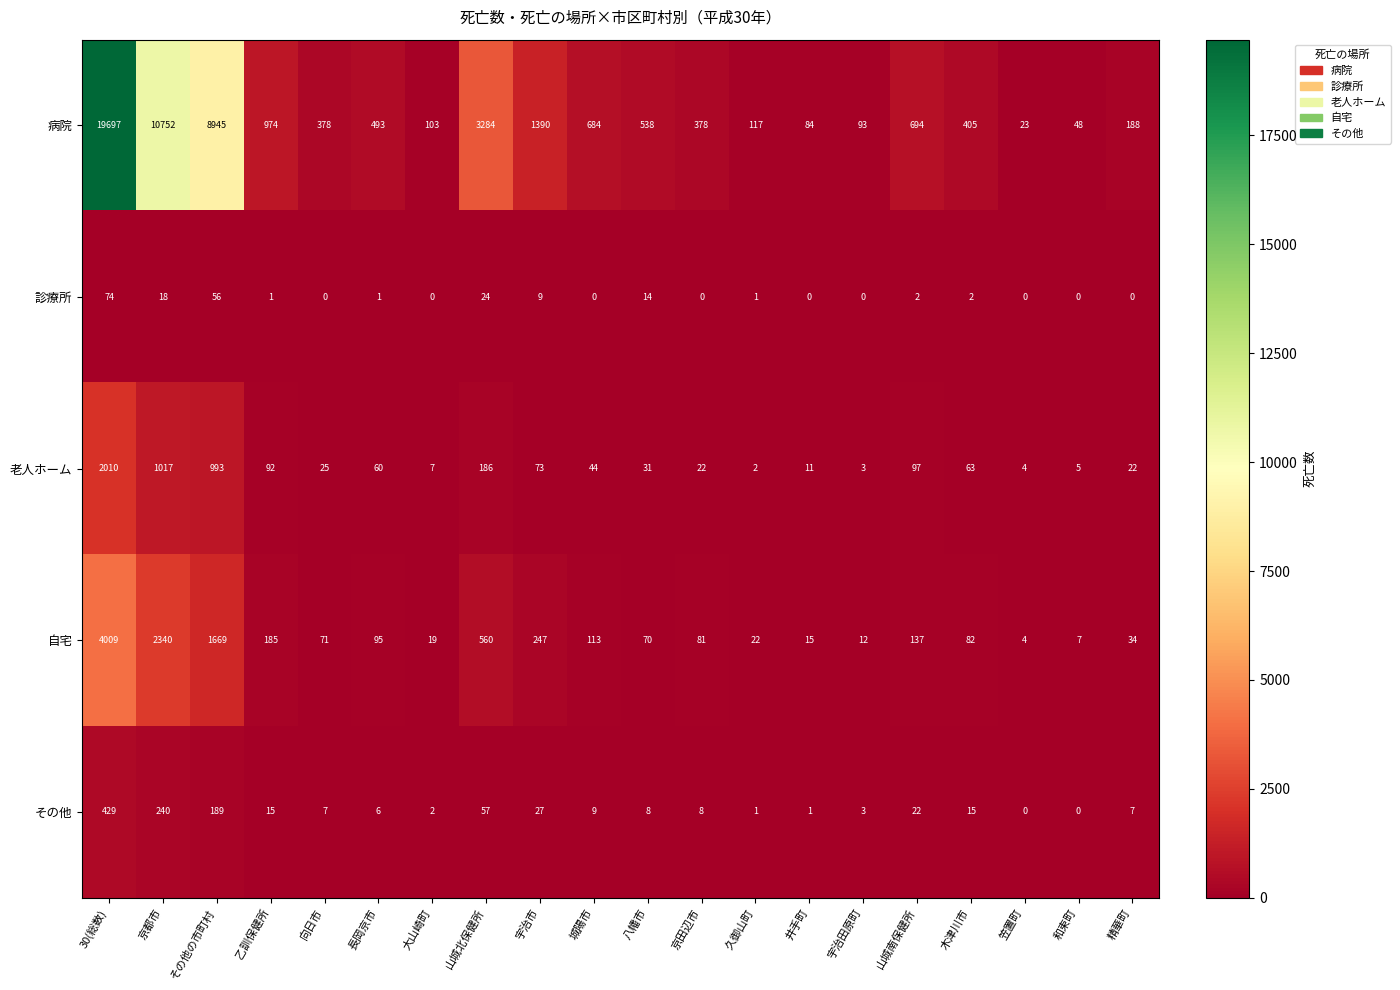

What is the maximum value shown in the chart?

19697